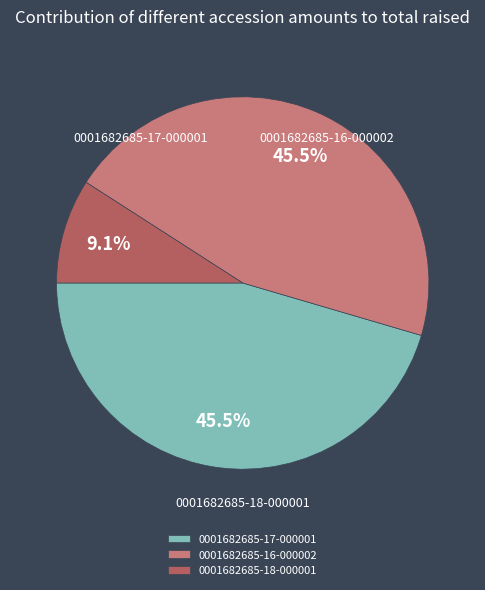

How many segments does this pie chart have?

3